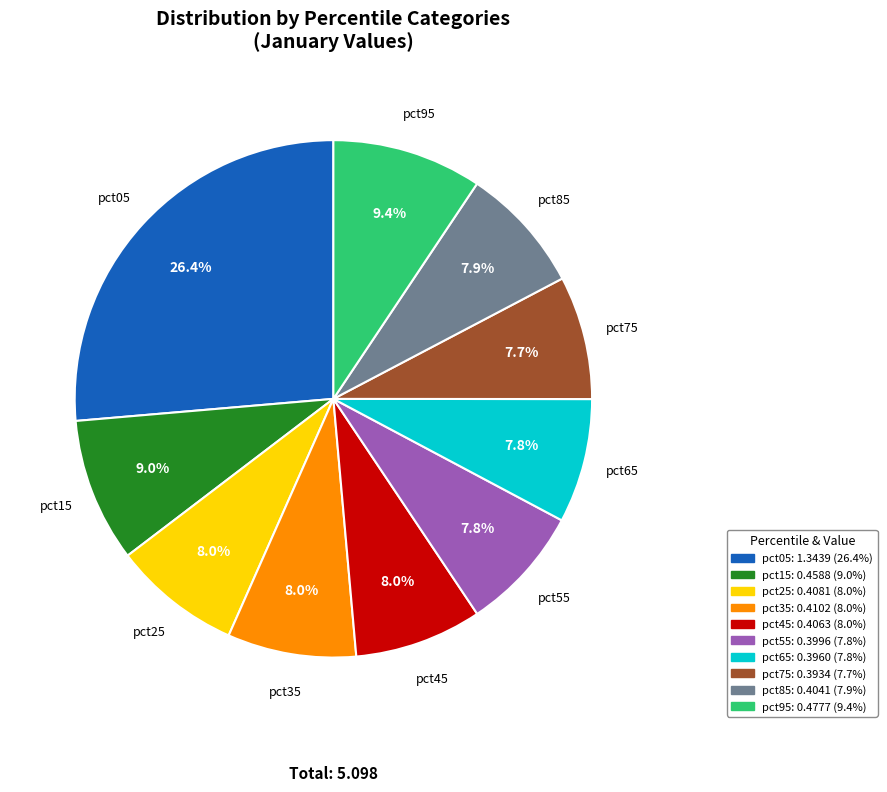

Which category has the biggest portion of the pie?

pct05